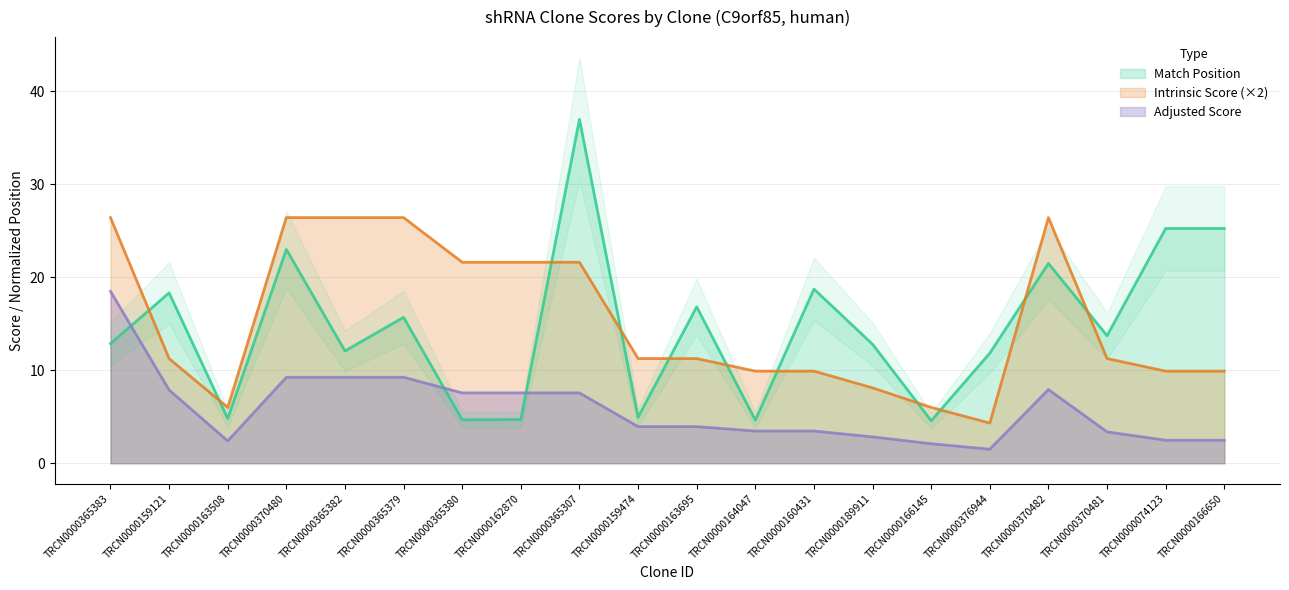

Where is the first local minimum for Intrinsic Score?

TRCN0000163508